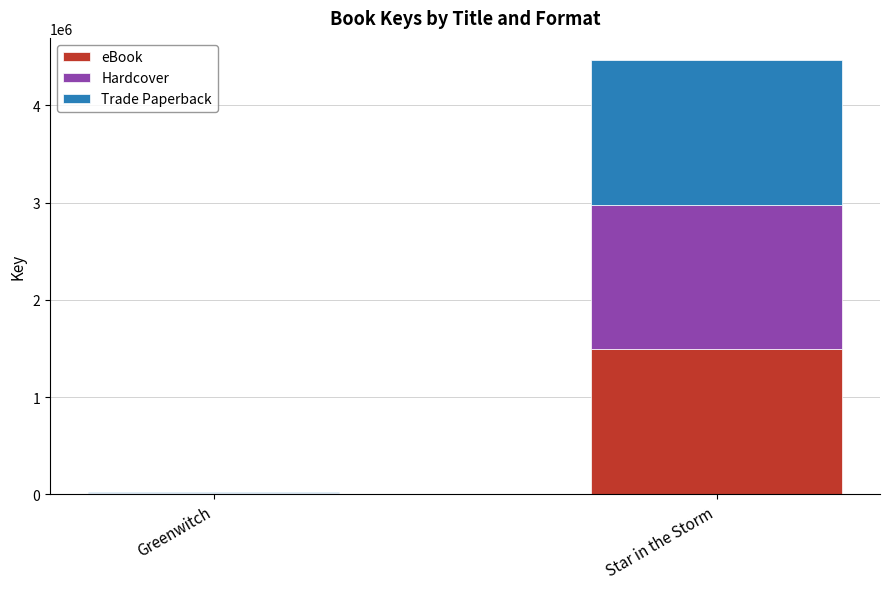

What is the sum of all eBook values?

1496621